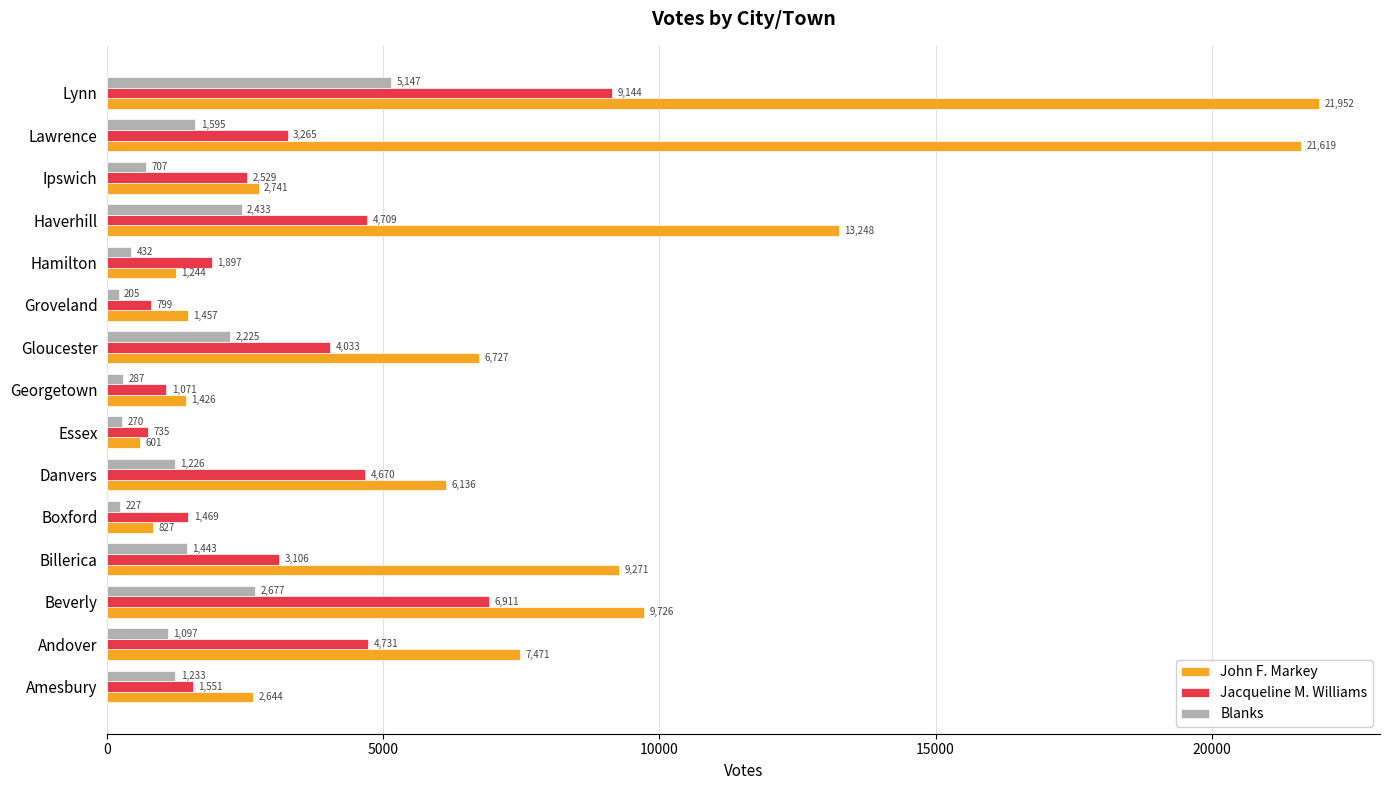

What is the approximate value of Jacqueline M. Williams at Boxford, to the nearest 10?

1470